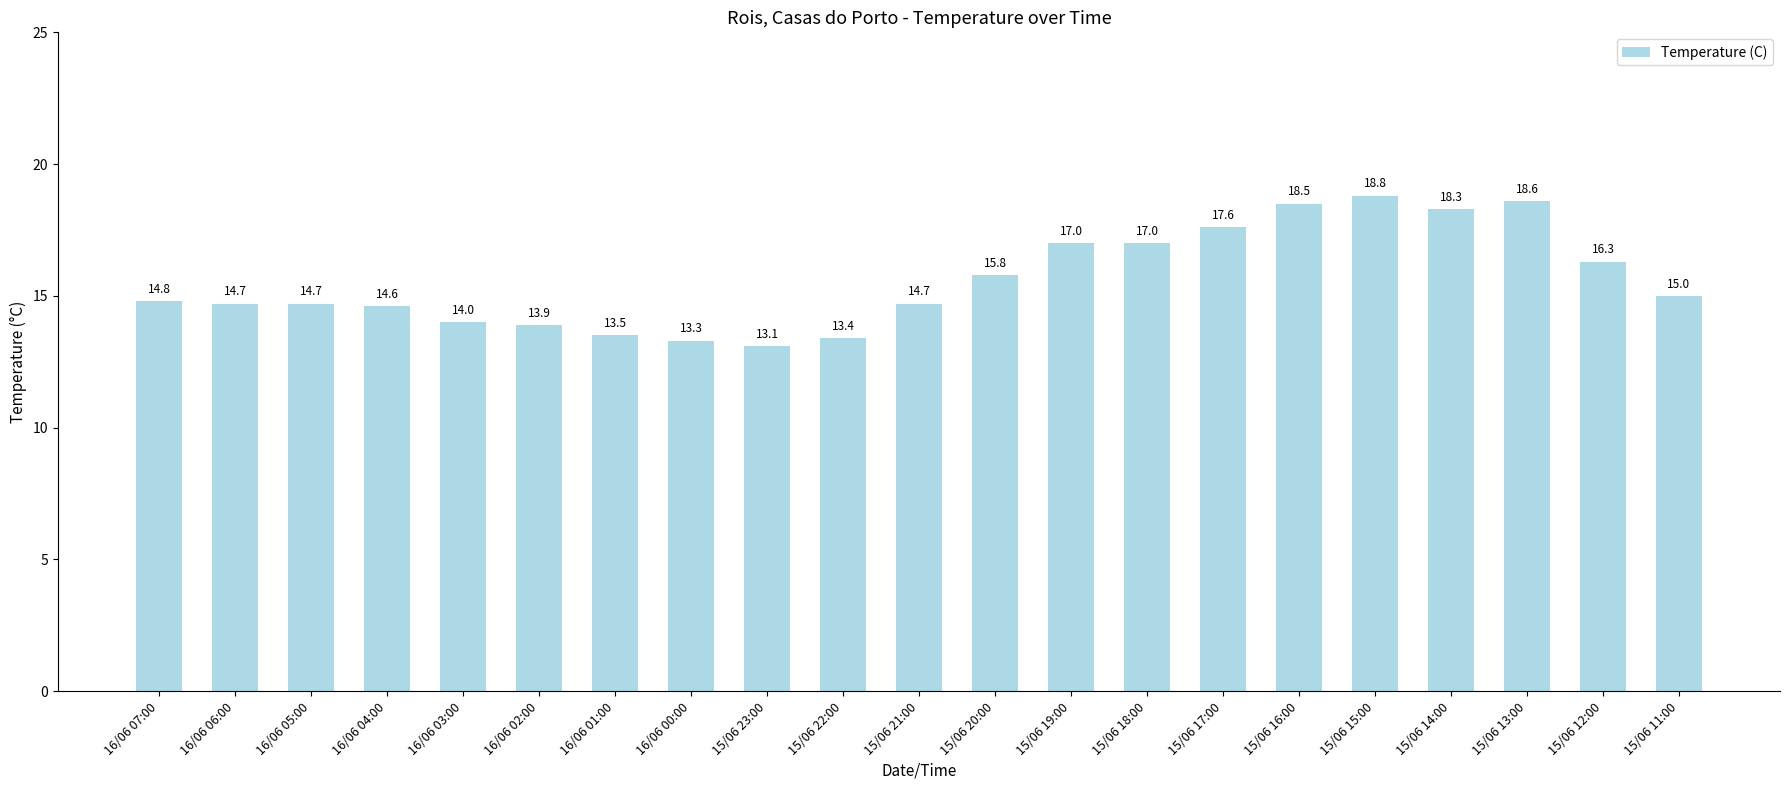

What is the value of the 4th bar from the left?

14.6